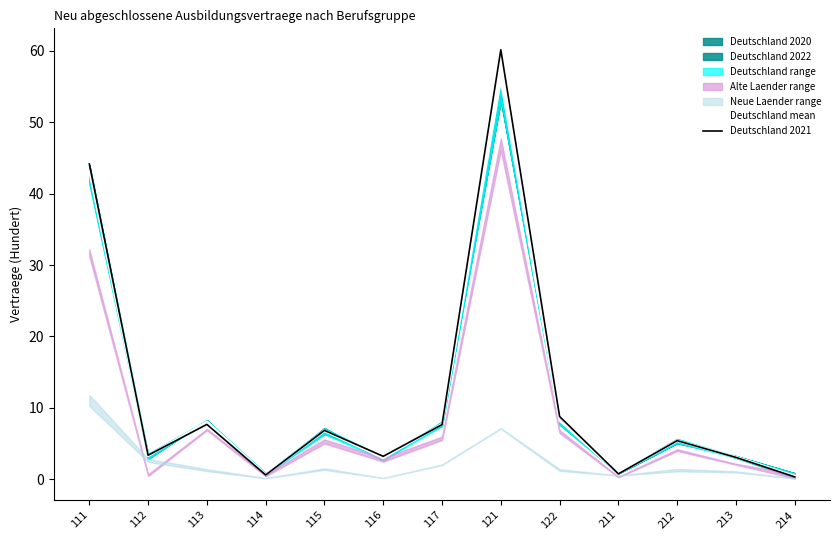

What value does the Deutschland 2021 series have at 111?

44.2